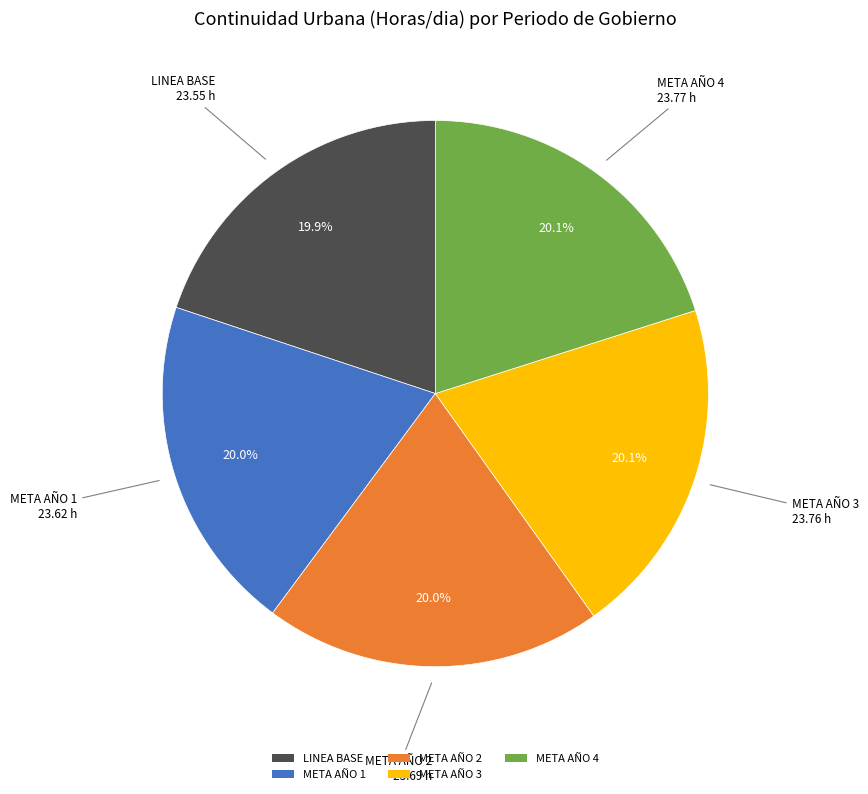

To the nearest percent, what portion does META AÑO 1 represent?

20%